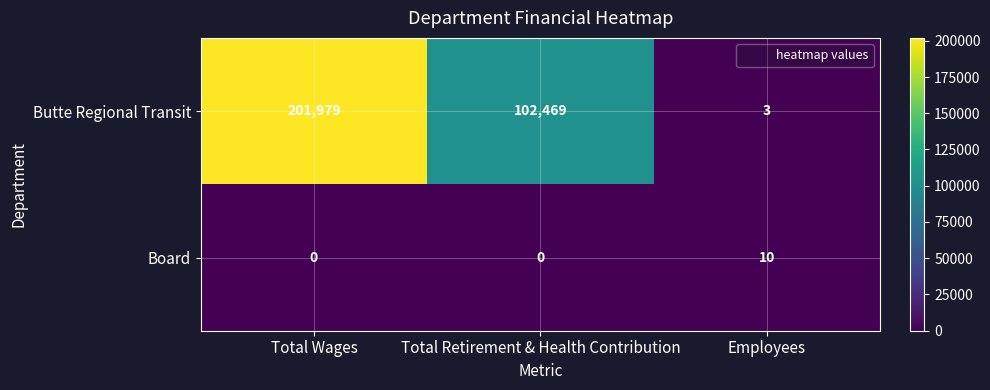

How many values in Board are above zero?

1